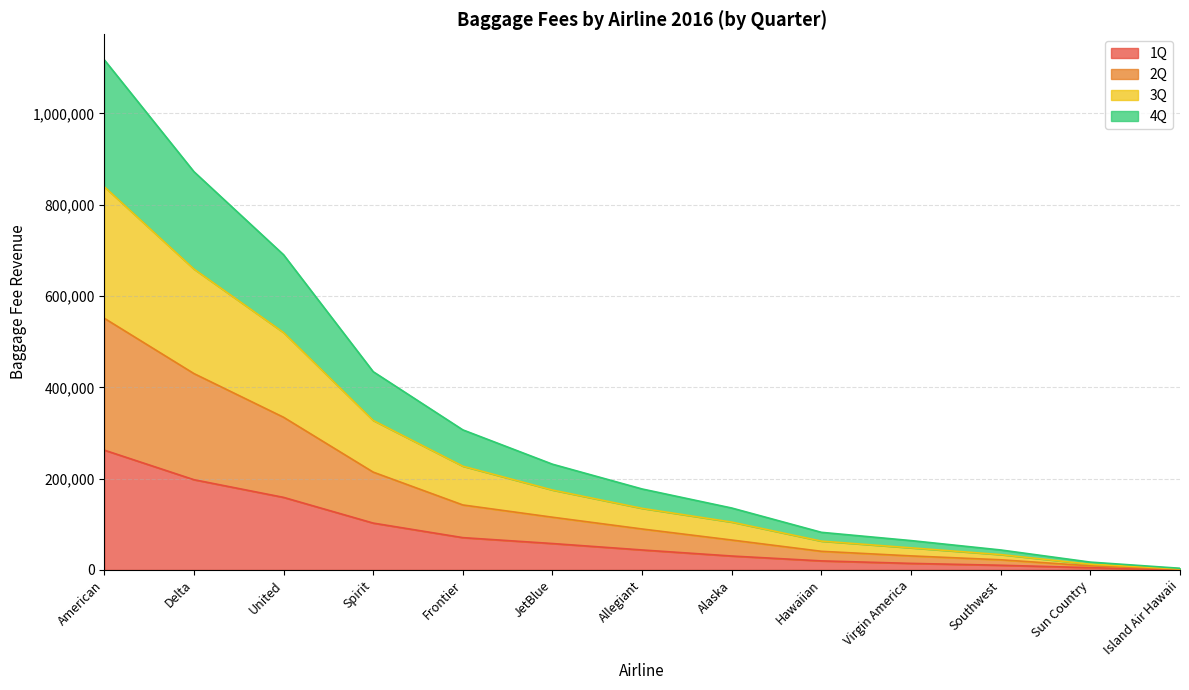

What is the difference between the 2Q values at Sun Country and Island Air Hawaii?

7594.2